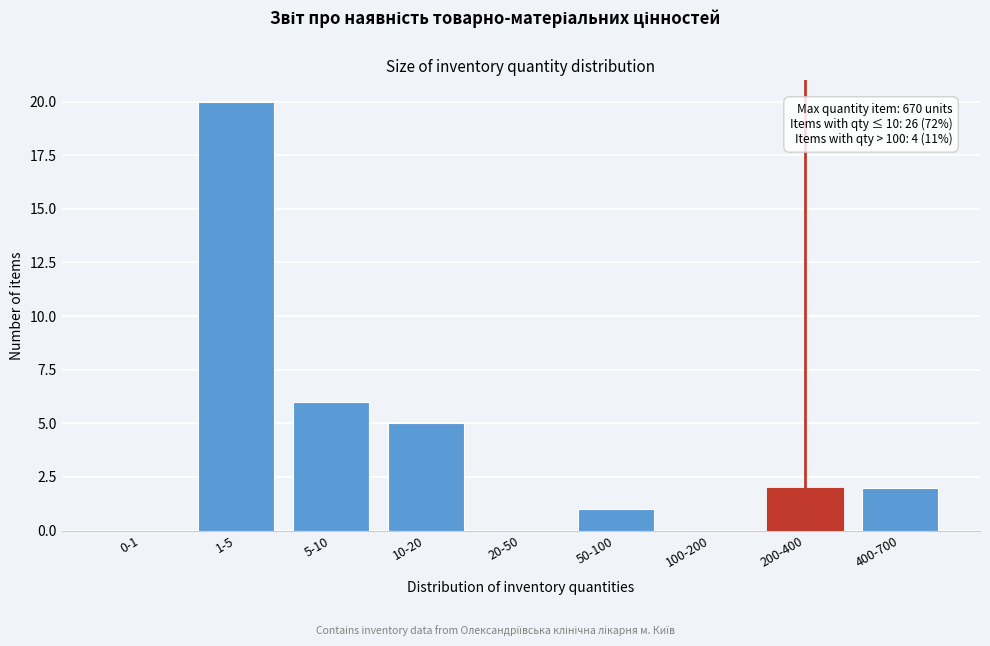

Reading right to left, list all the values displayed in this chart.

400-700=2	200-400=2	100-200=0	50-100=1	20-50=0	10-20=5	5-10=6	1-5=20	0-1=0